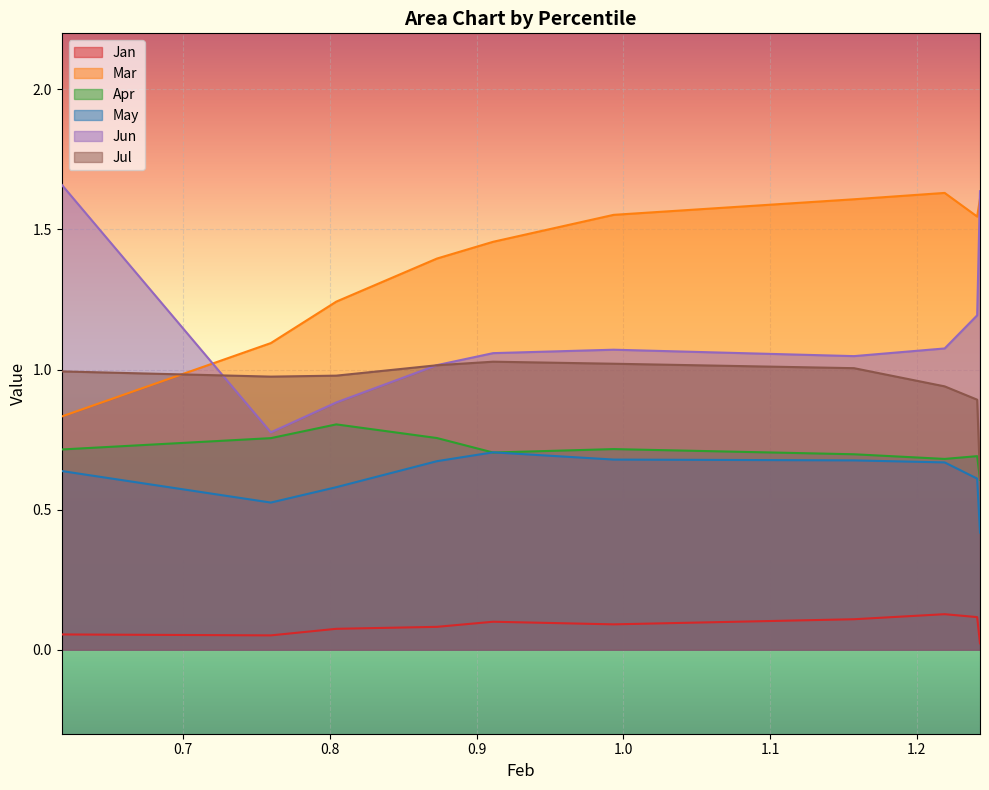

Which category has the lowest value across all series?

pct95